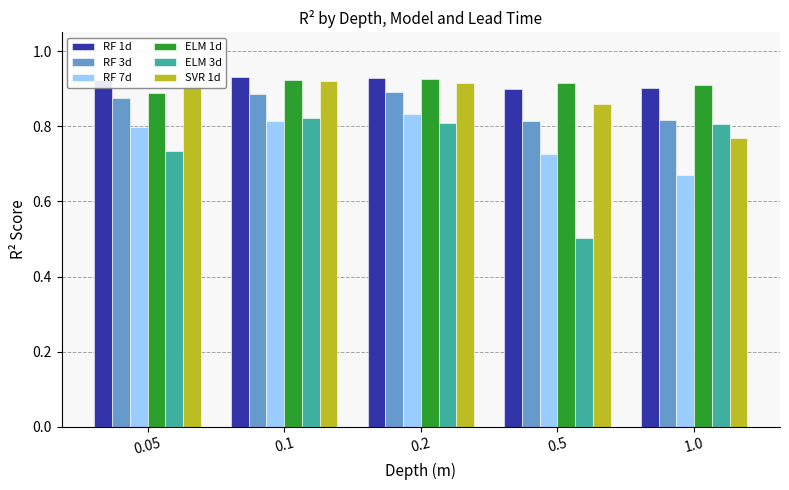

The SVR 1d series shows 0.9 at 0.2. True or false?

True